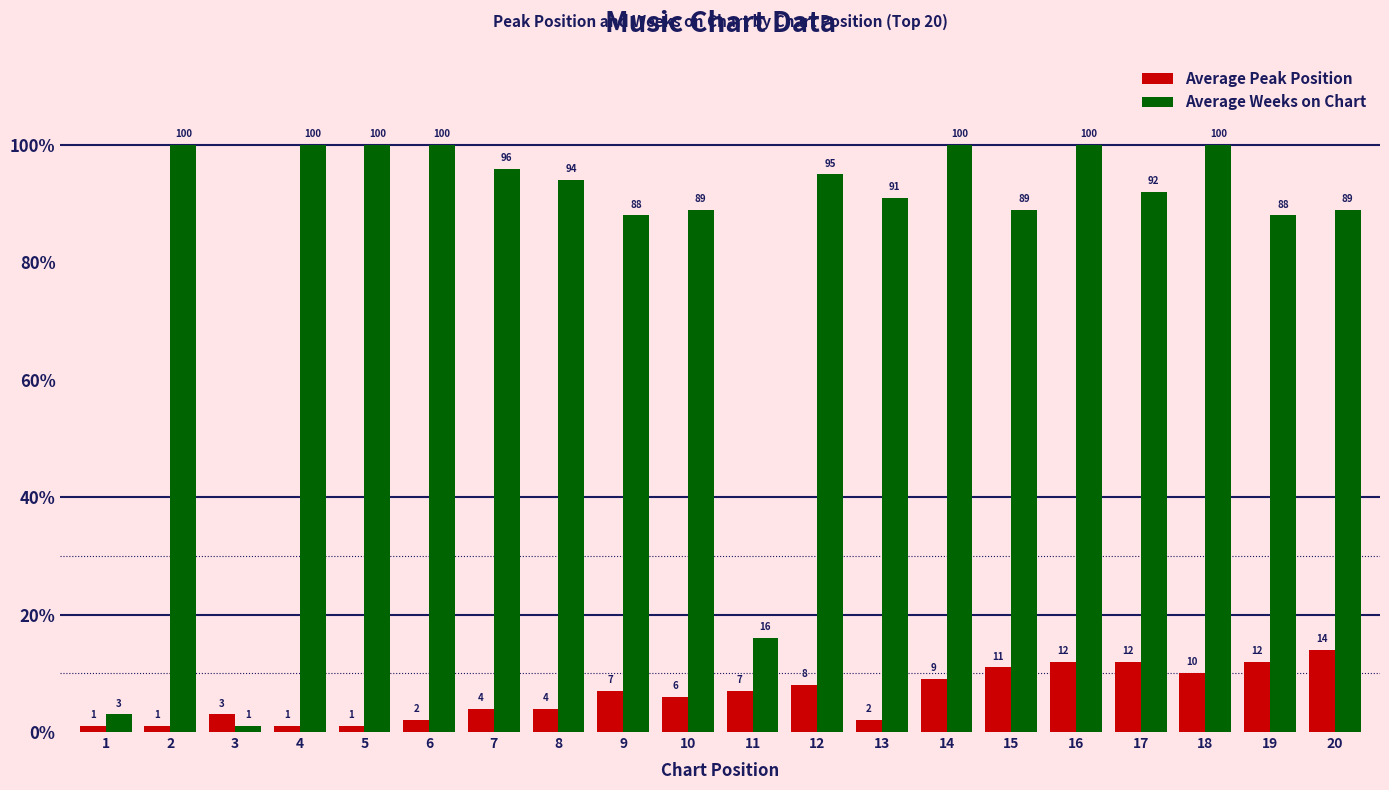

True or false: Average Weeks on Chart has a value of 144 at 12.

False